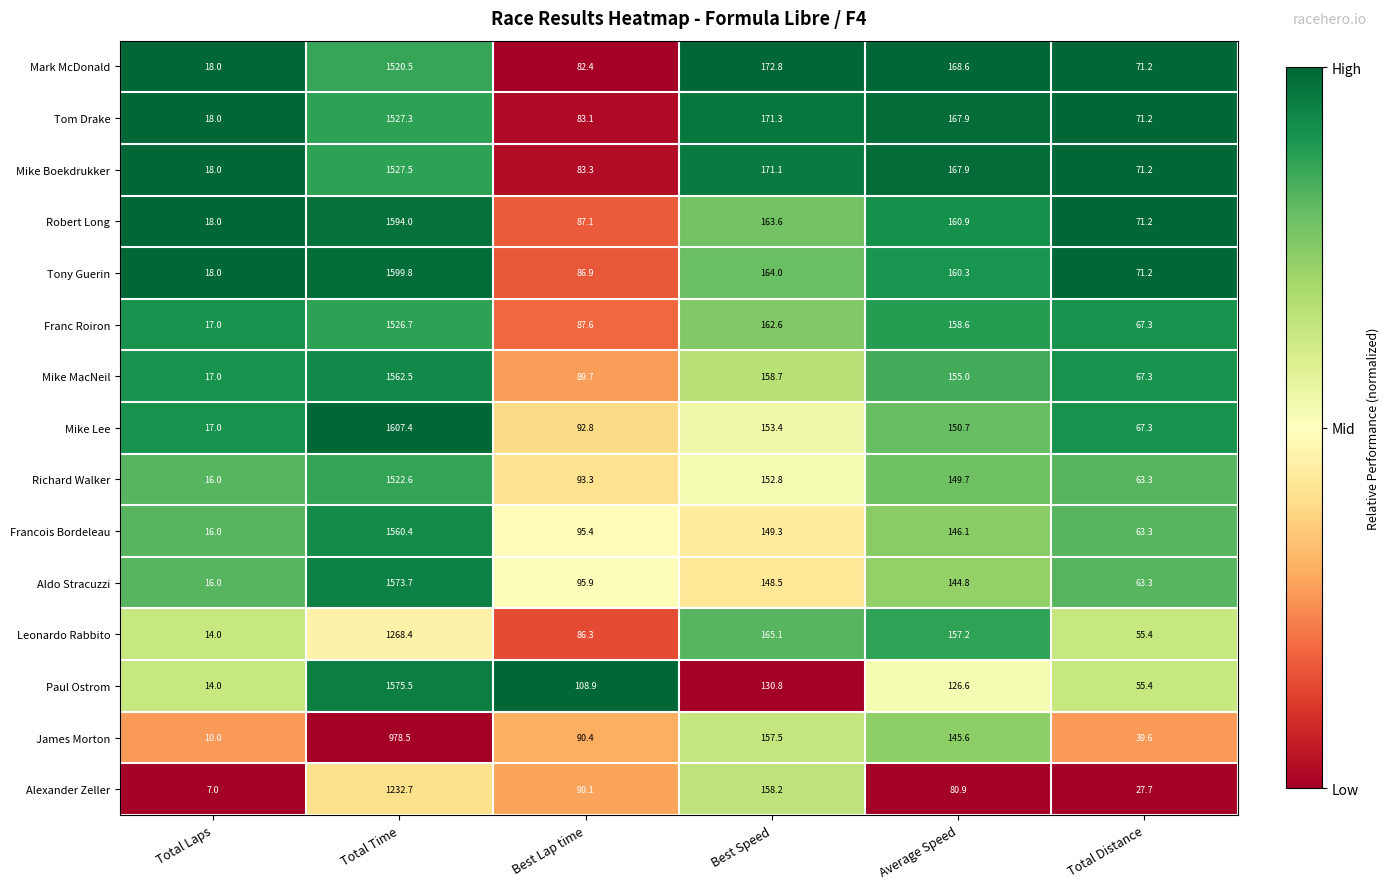

Rank the series by their maximum value, from highest to lowest.

Mike Lee, Tony Guerin, Robert Long, Paul Ostrom, Aldo Stracuzzi, Mike MacNeil, Francois Bordeleau, Mike Boekdrukker, Tom Drake, Franc Roiron, Richard Walker, Mark McDonald, Leonardo Rabbito, Alexander Zeller, James Morton